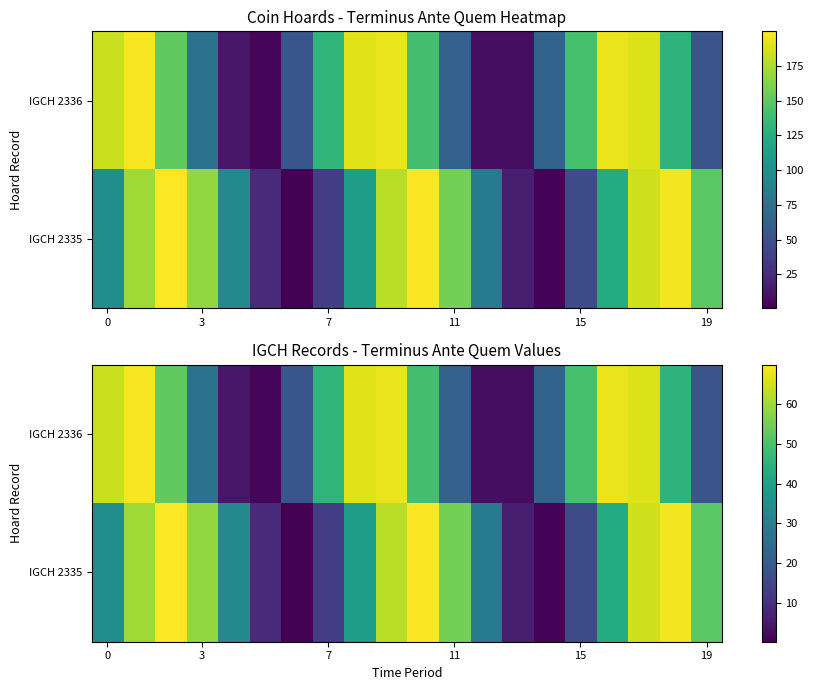

At which category is the sum across all series the highest?

17